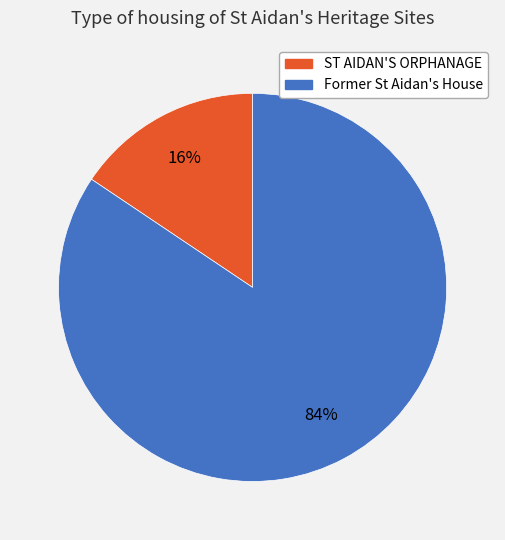

Is it true that ST AIDAN'S ORPHANAGE is 26% of the pie?

False